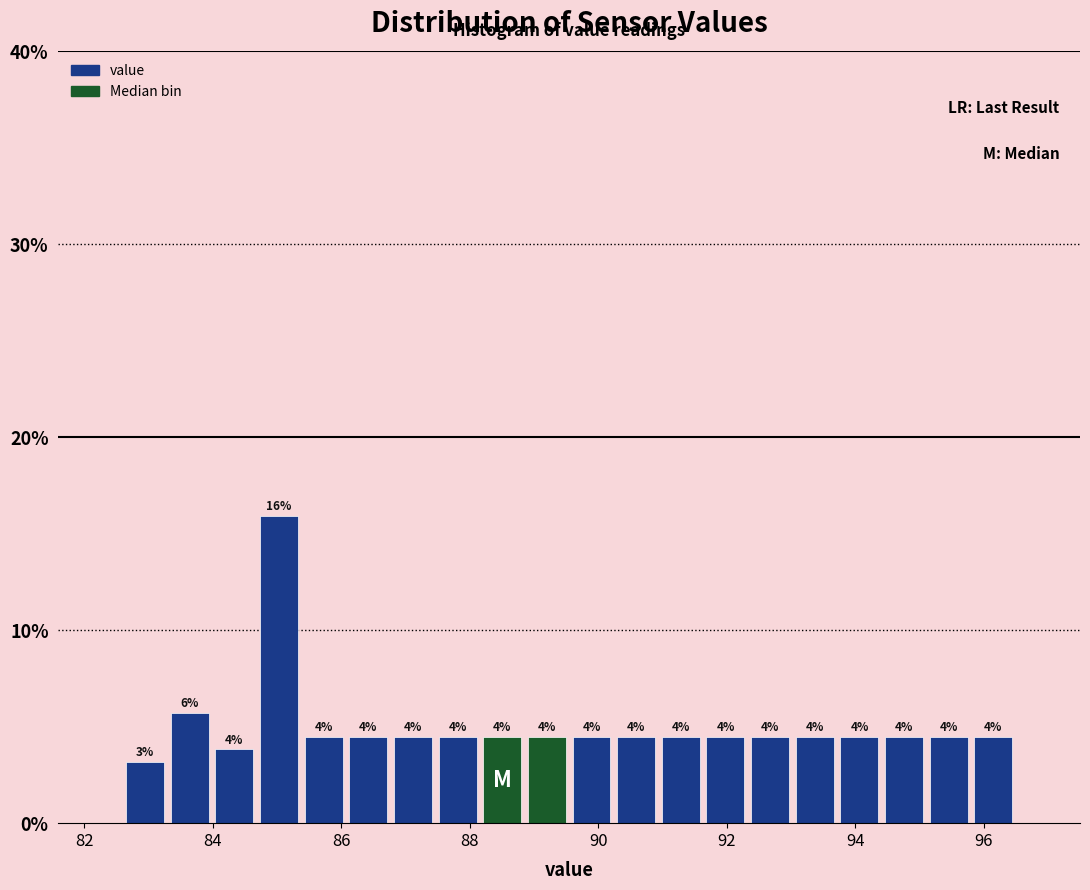

Around what value on the x-axis is the tallest bar? Give the approximate position of its centre, as read against the axis.

85.0